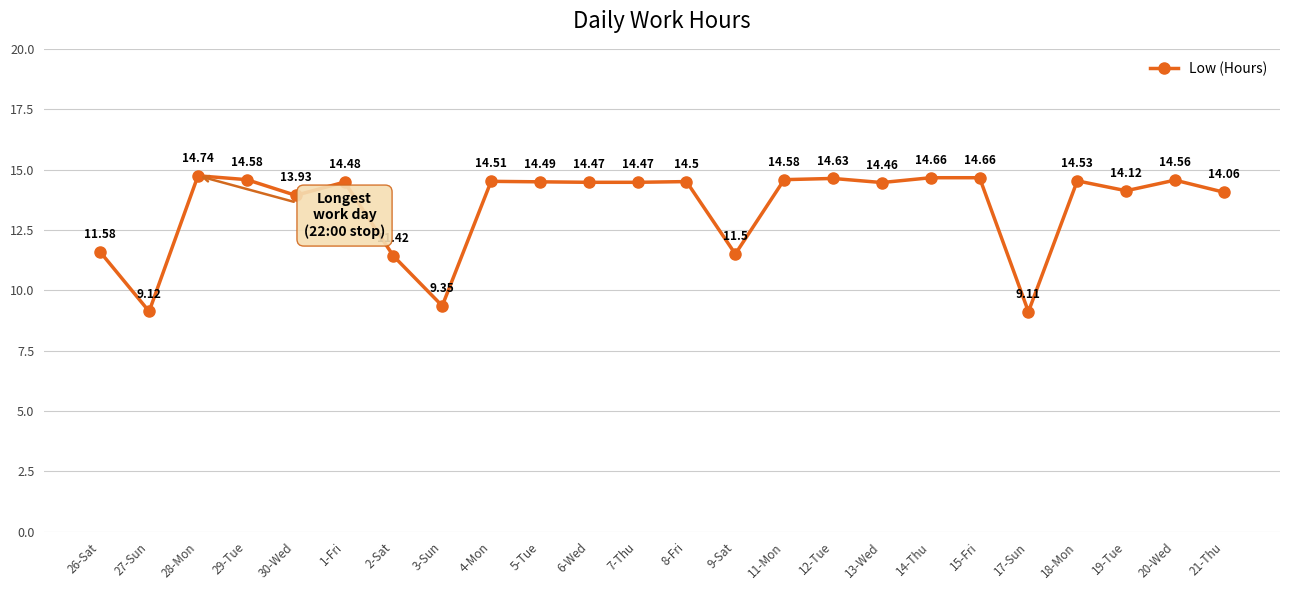

What position from the right is 30-Wed?

20